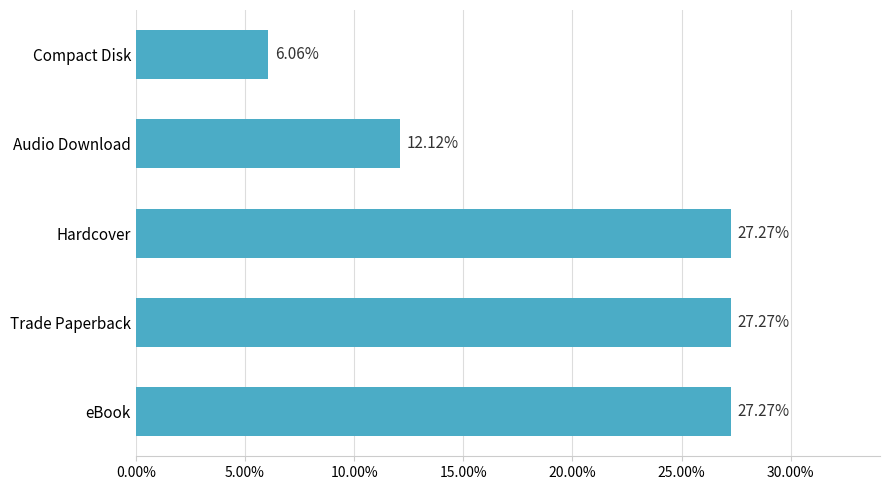

Does the chart contain any negative values?

No